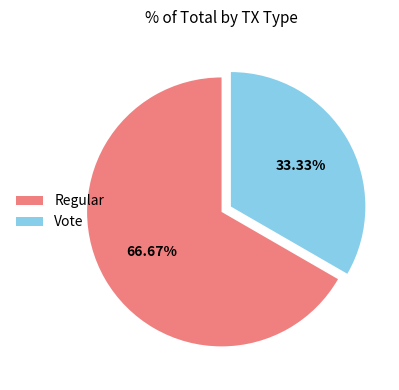

Between Regular and Vote, which is larger?

Regular